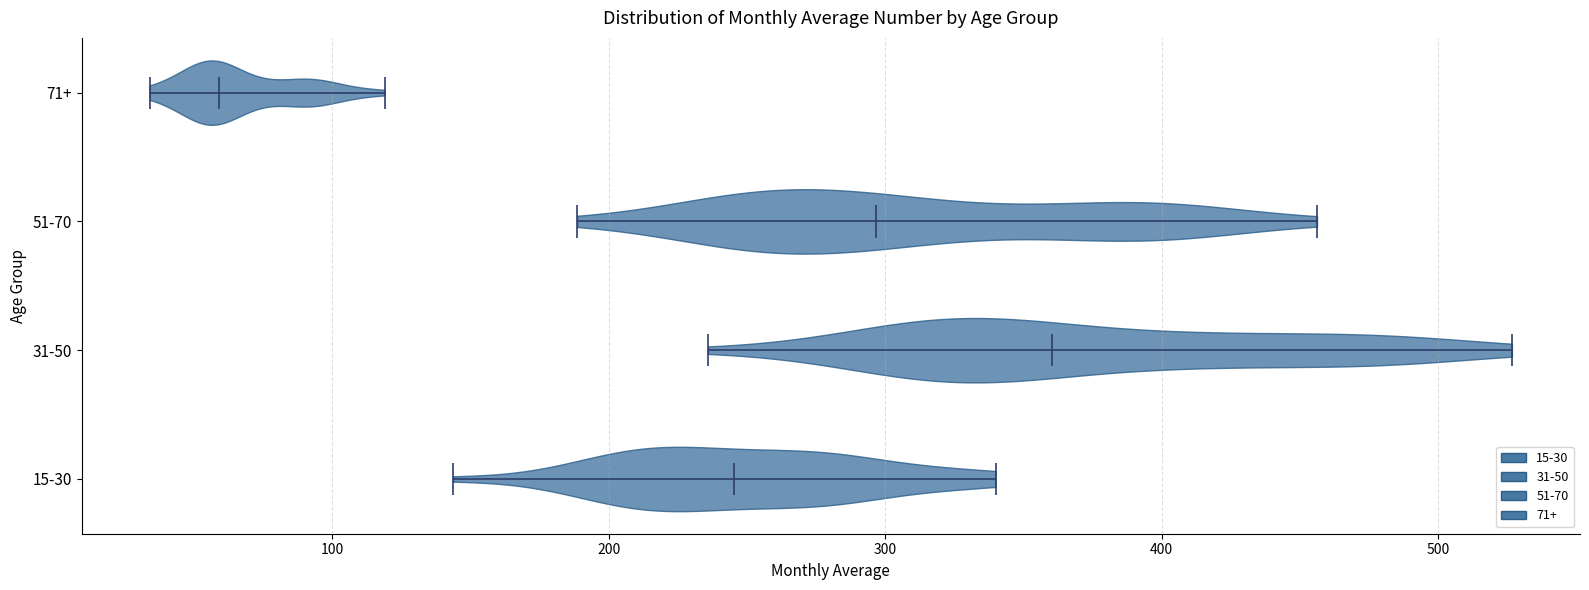

Reading bottom to top, read every violin against the x-axis: where its median line is, and the lowest and highest points it reaches. The values are not printed on the chart, so give them approximately, as read against the axis.

15-30: median line 250, lowest point 140, highest point 340
31-50: median line 360, lowest point 240, highest point 530
51-70: median line 300, lowest point 190, highest point 460
71+: median line 60, lowest point 30, highest point 120